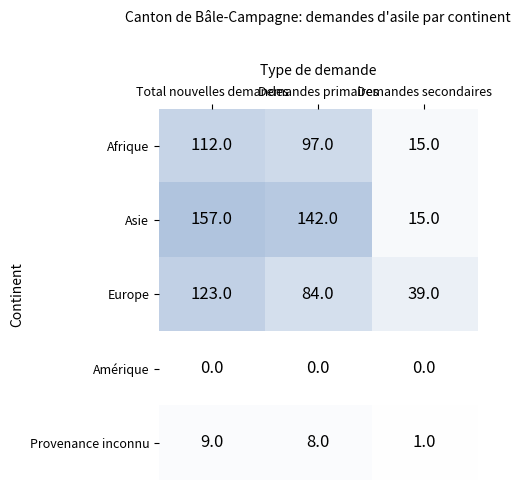

At Total nouvelles demandes, list the series in order from smallest to largest.

Amérique, Provenance inconnu, Afrique, Europe, Asie